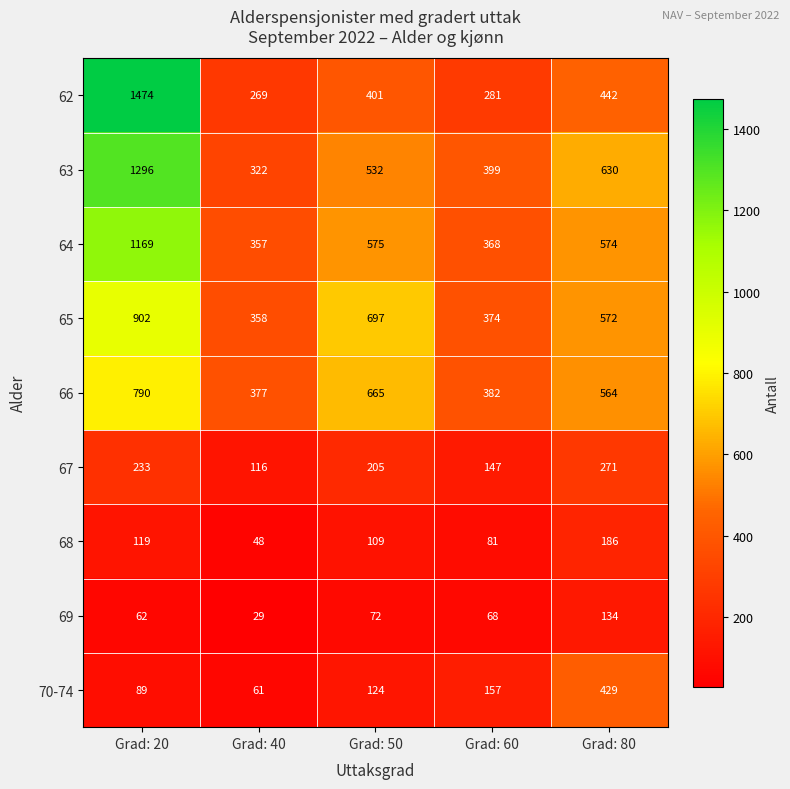

At which category is the sum across all series the highest?

Grad: 20